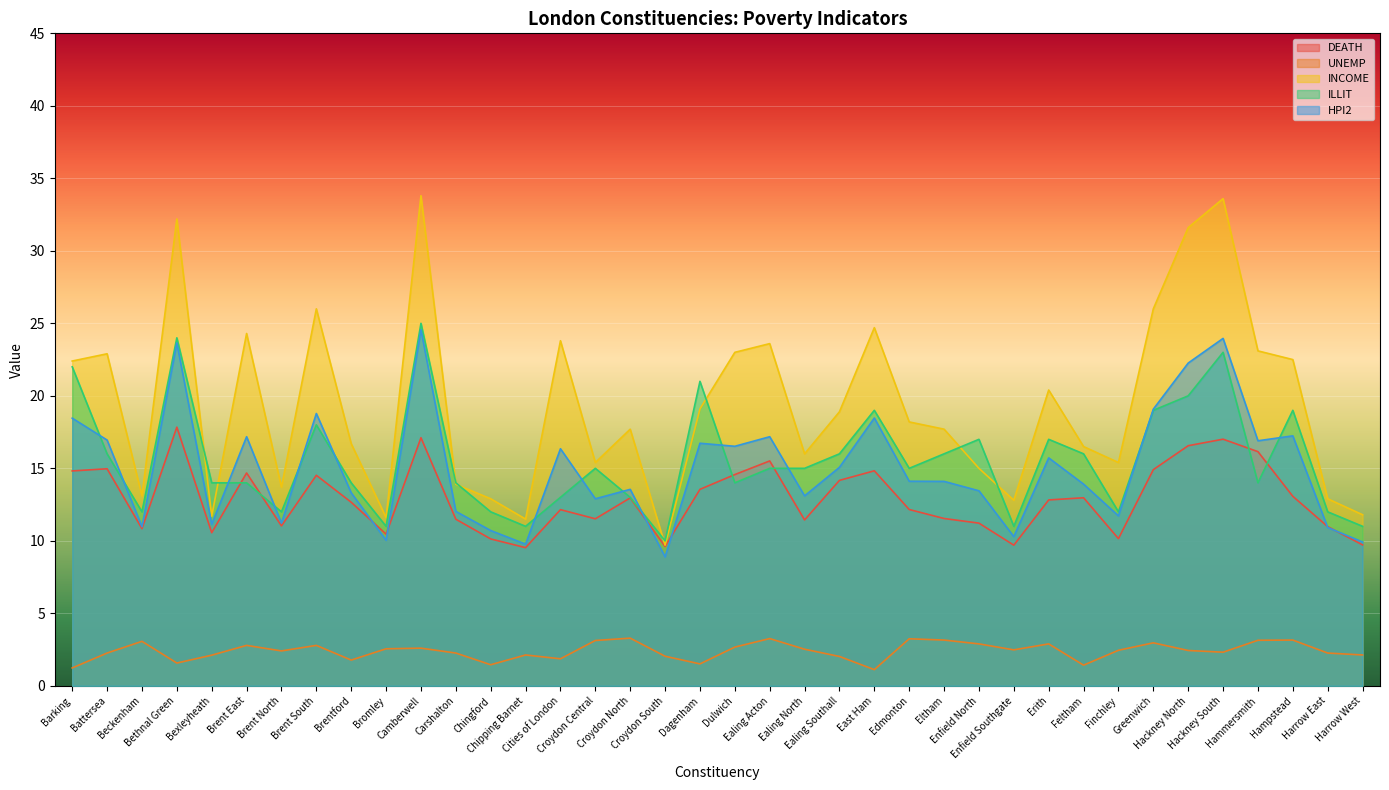

Which series has the largest range (max minus min)?

INCOME